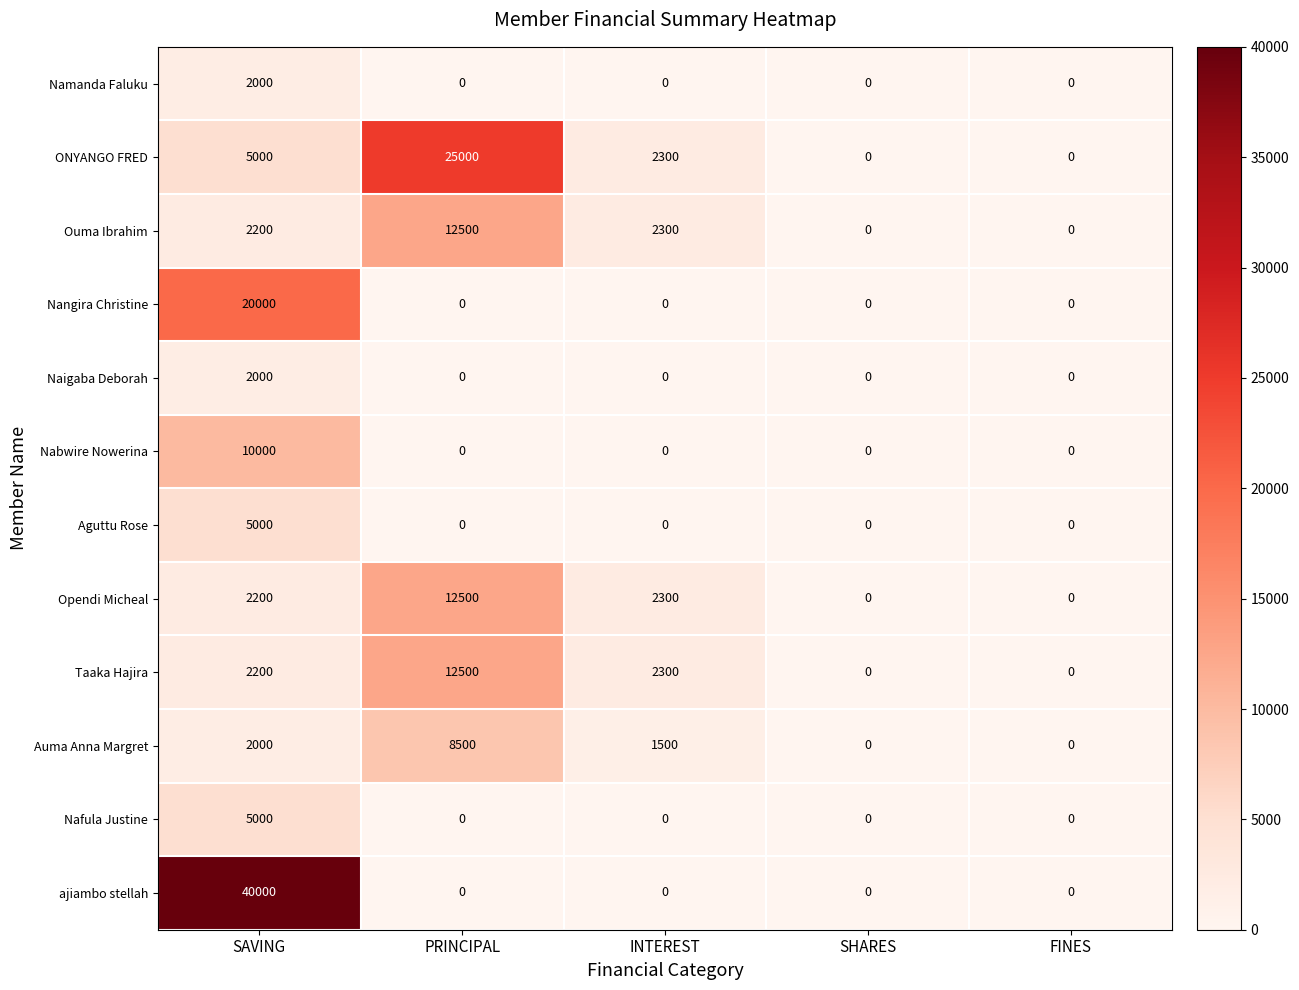

The value of ajiambo stellah at SHARES is 0. True or false?

True